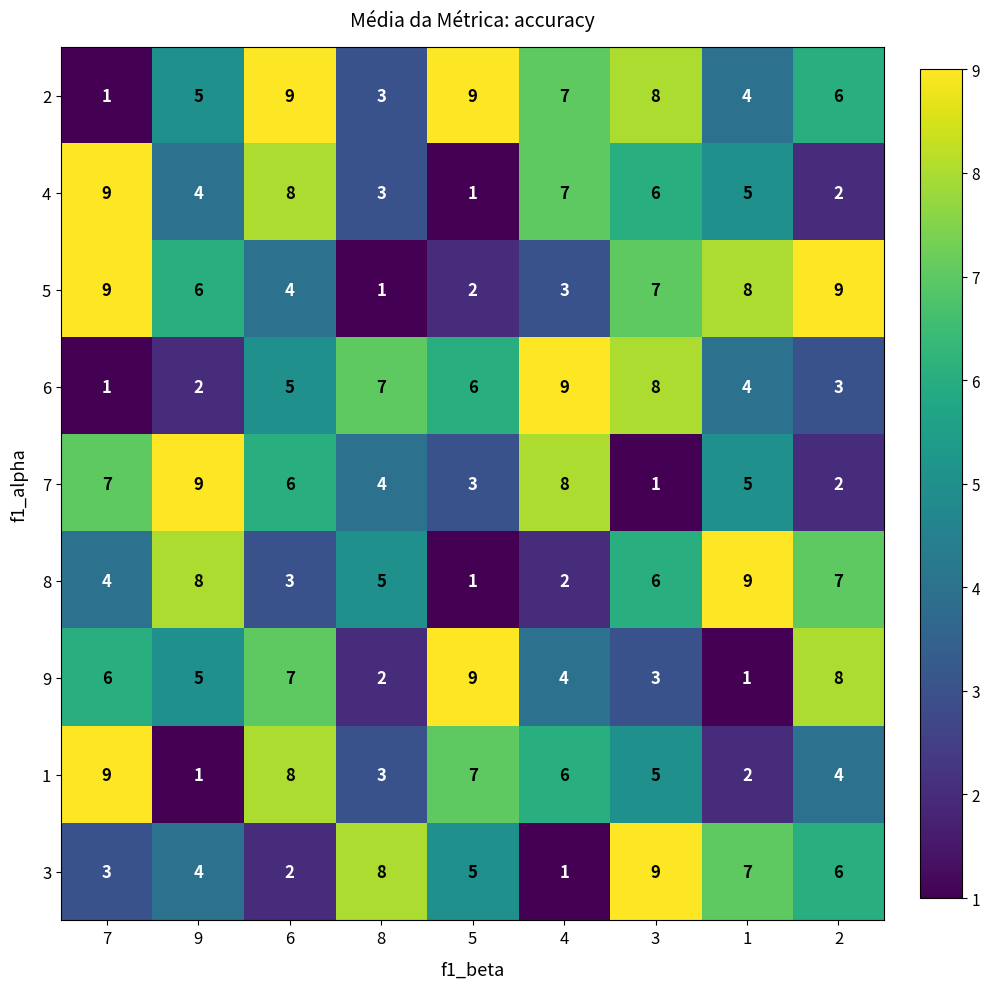

At which label is 9 closest to 5?

9